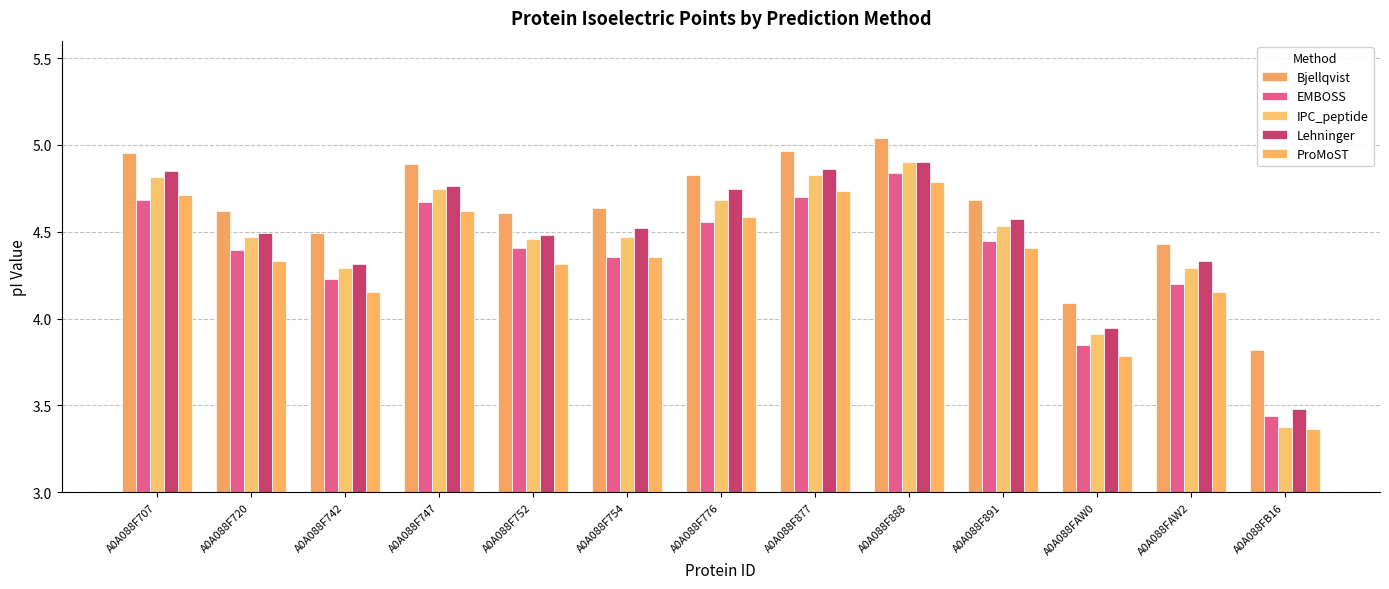

The value of IPC_peptide at A0A088F891 is 7.2. True or false?

False